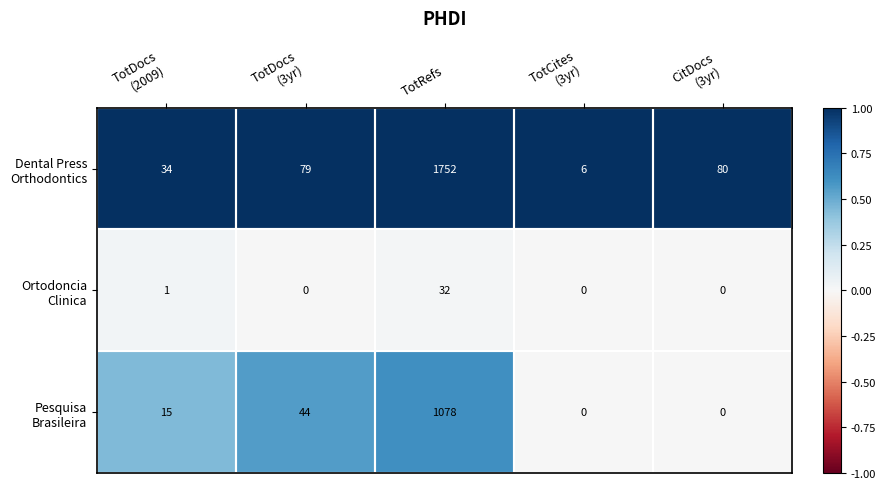

At which category is the sum across all series the highest?

TotRefs